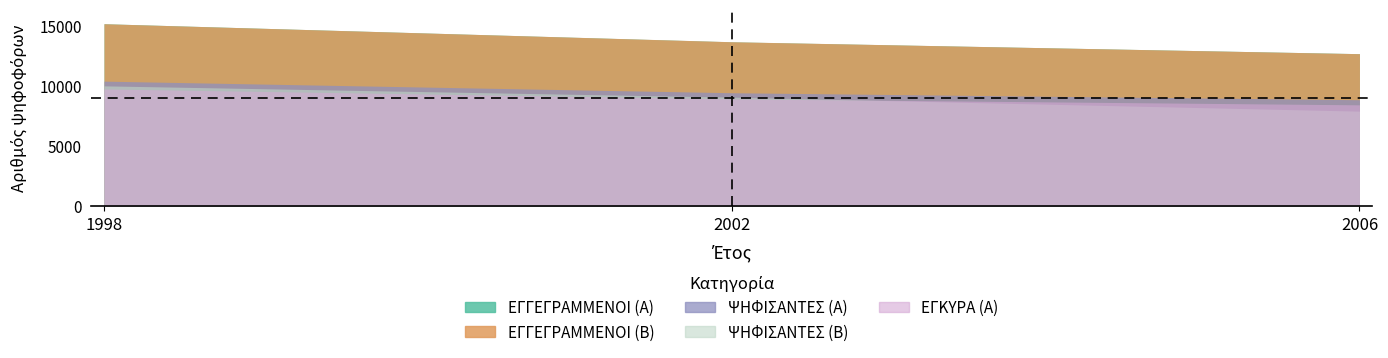

What is the spread (max minus min) of values at 2006?

4783